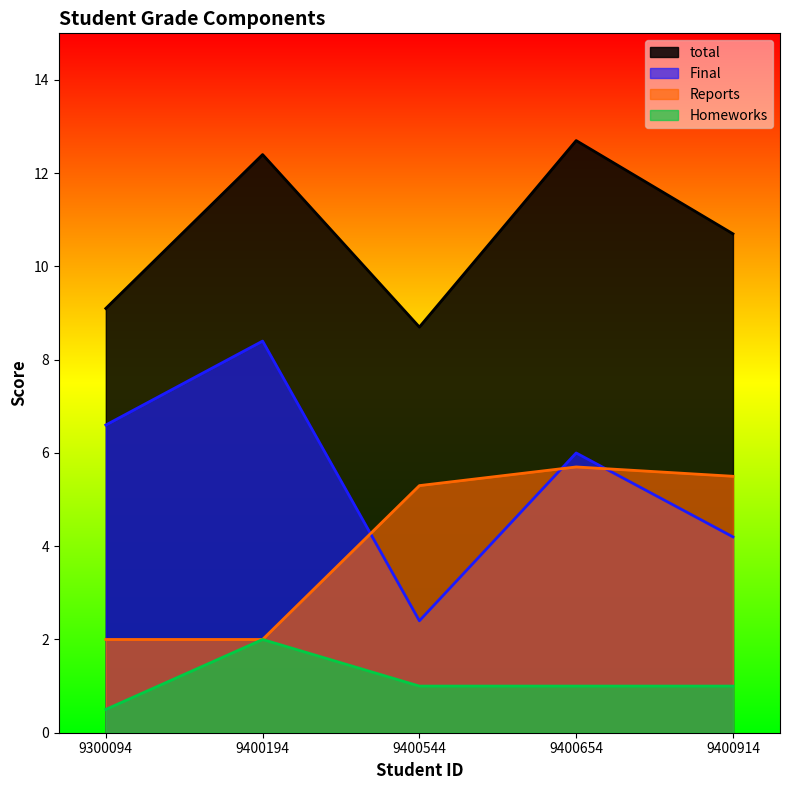

Which series has the widest spread of values?

Final